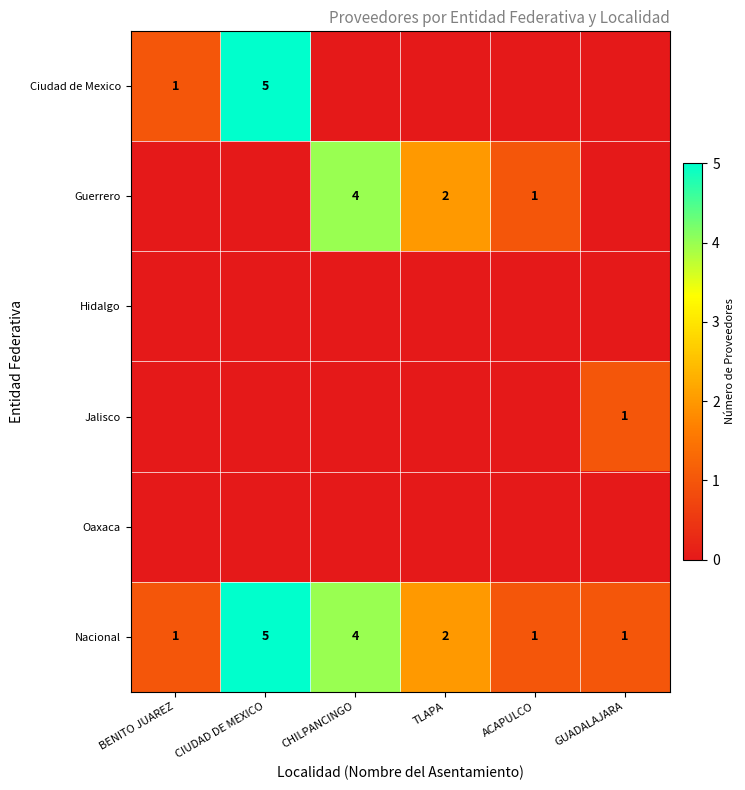

Between BENITO JUAREZ and CIUDAD DE MEXICO, which is larger?

CIUDAD DE MEXICO